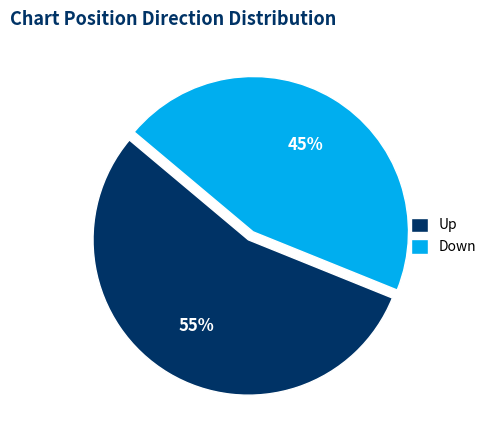

Count the number of slices in the pie.

2